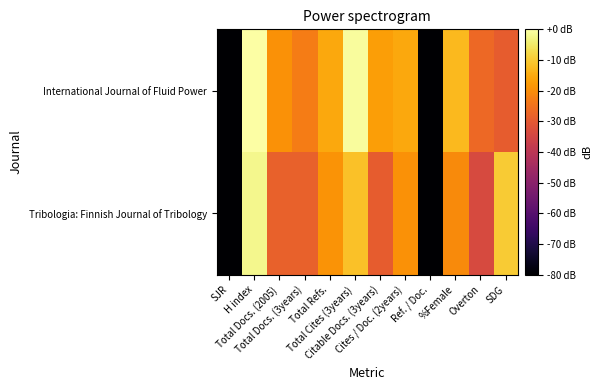

What is the total value across all series at SJR?

-160.0